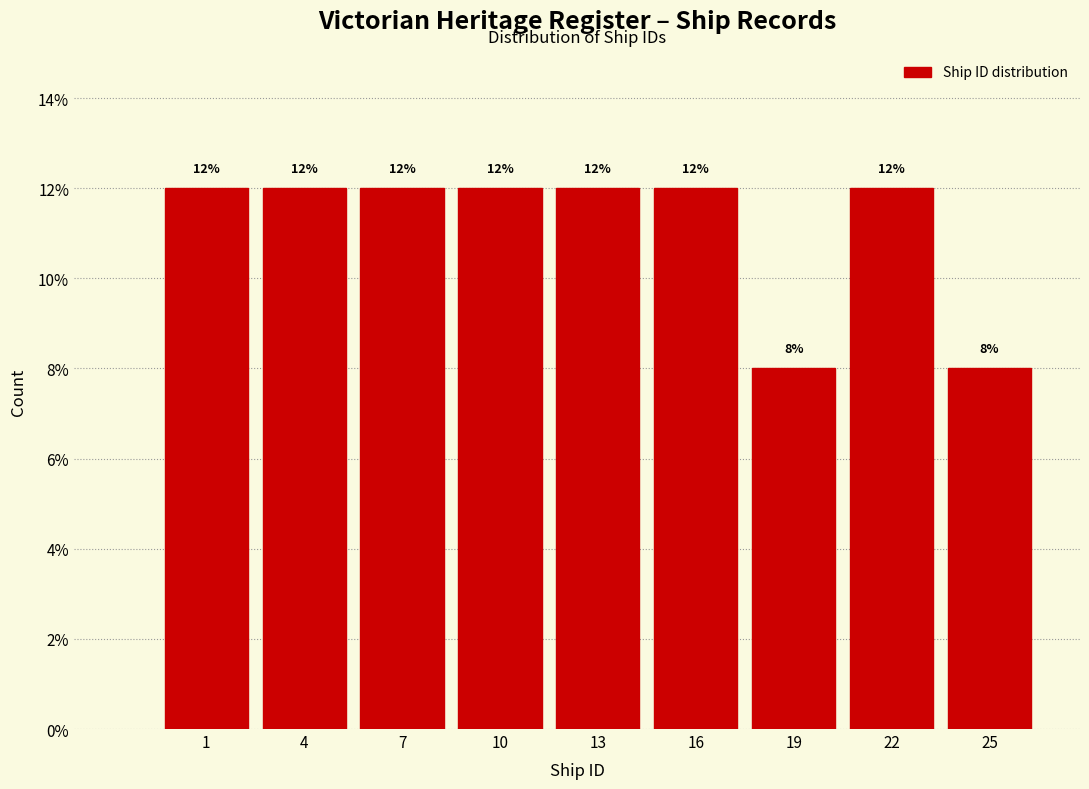

Reading right to left, what are all the values shown in this chart?

25=8	22=12	19=8	16=12	13=12	10=12	7=12	4=12	1=12